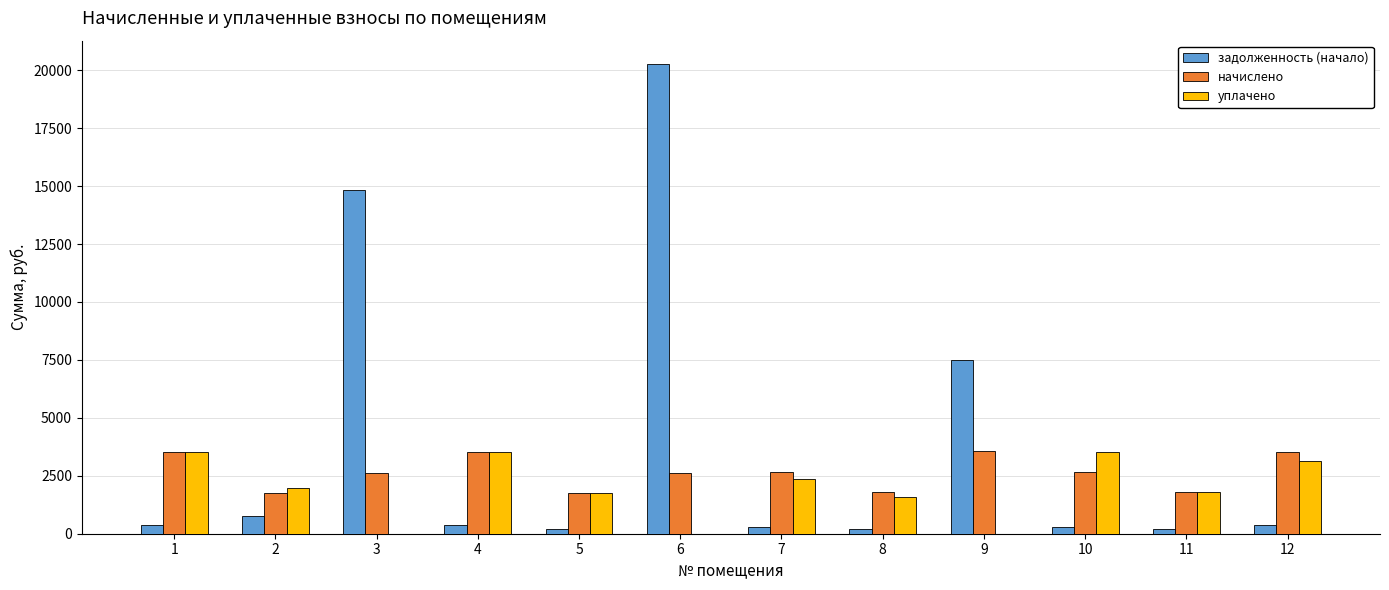

What is the sum of all уплачено values?

23170.9